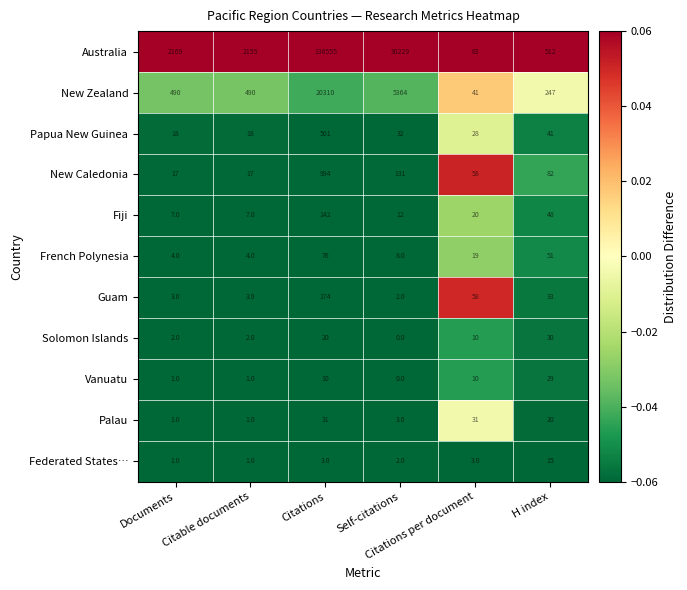

What is the difference between the second highest and second lowest values in the Palau series?

30